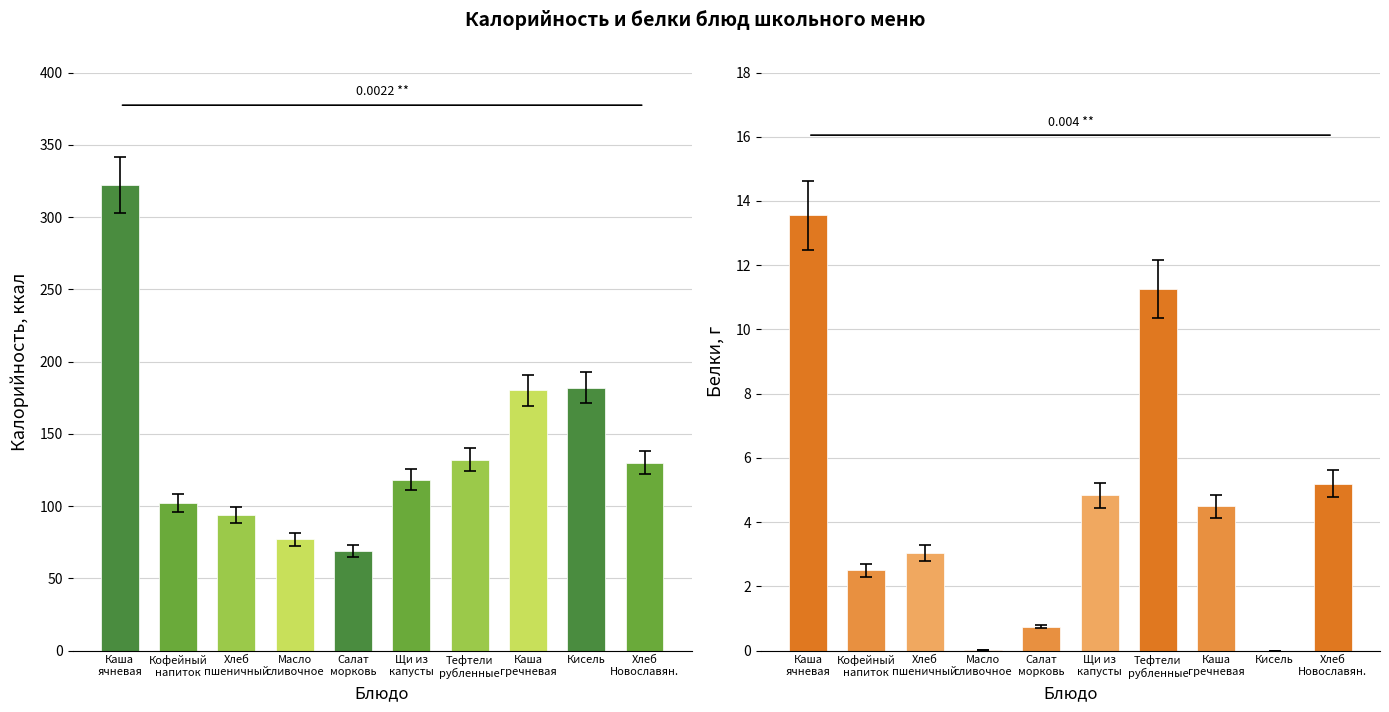

At how many categories does at least one series exceed 303?

1